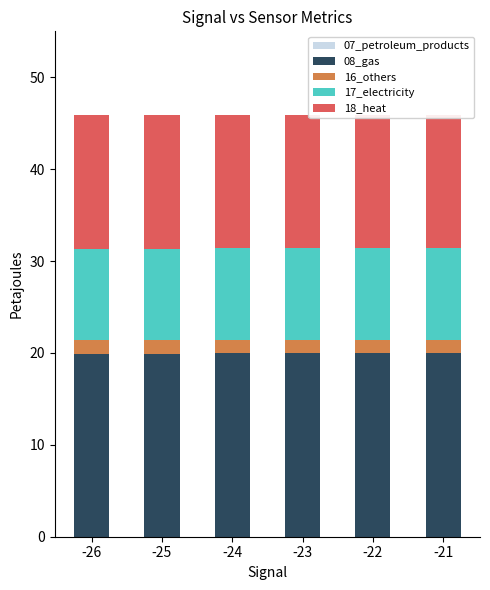

The 07_petroleum_products series shows 0.0 at -22. True or false?

True